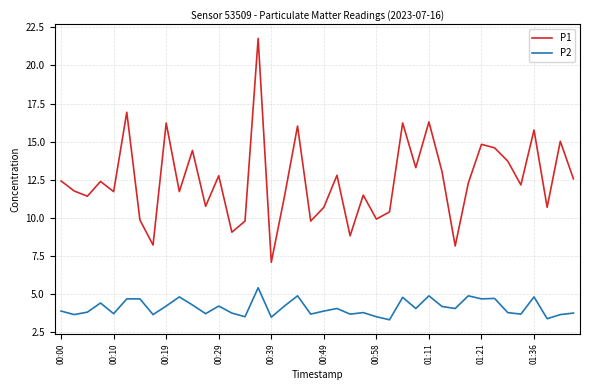

What is the difference between the maximum and minimum values in the P2 series?

2.1